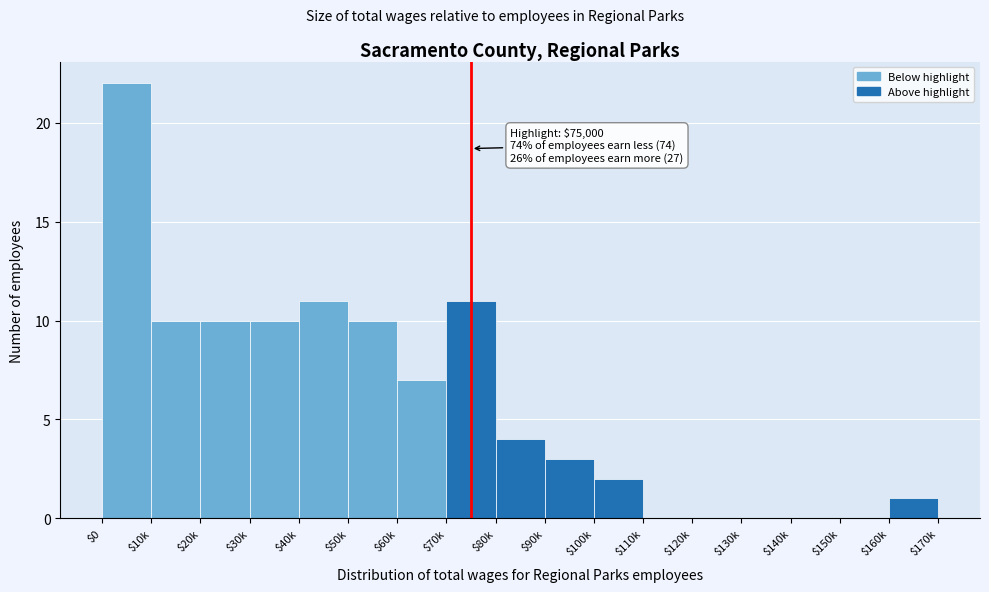

True or false: the data shows 7 at $20k.

False